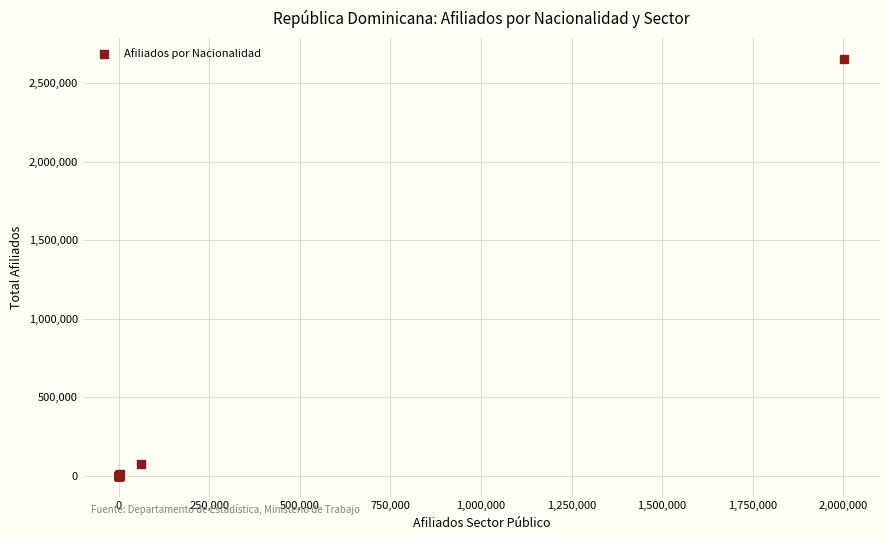

What Y value in the scatter plot is closest to 1326623?

73586